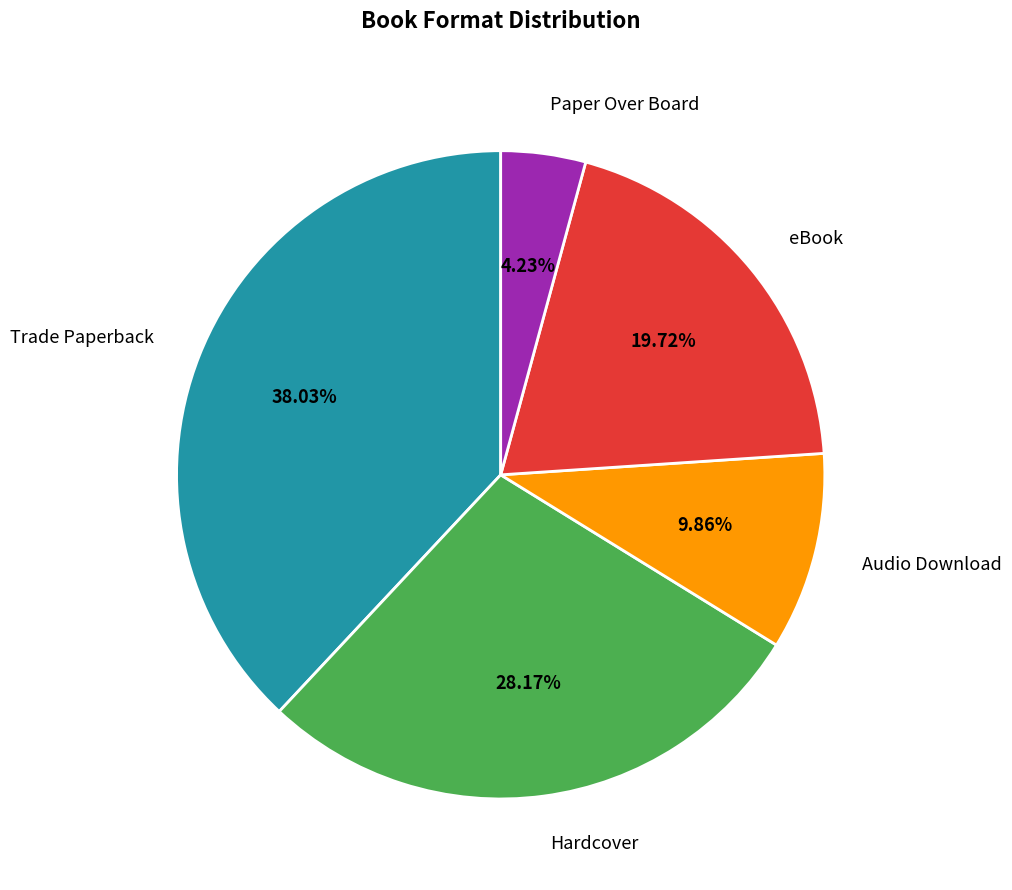

Is it true that Trade Paperback is 33% of the pie?

False